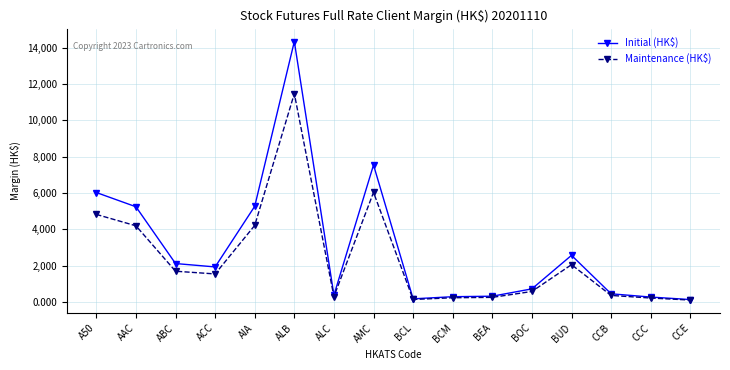

How many series are shown in this chart?

2